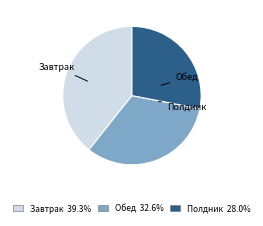

Is there any slice that represents more than half of the pie?

No